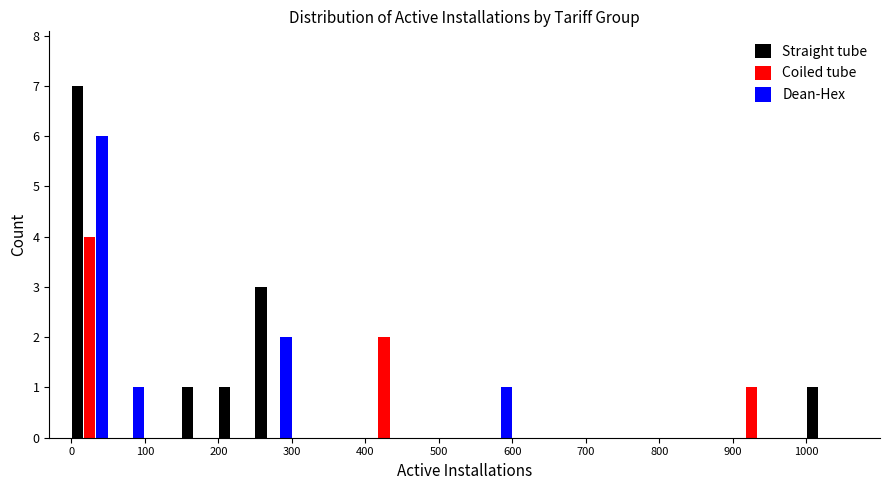

What is the height of the Dean-Hex bar covering 250 to 300 on the x-axis? The values are not printed on the chart, so give them approximately, as read against the axis.

2